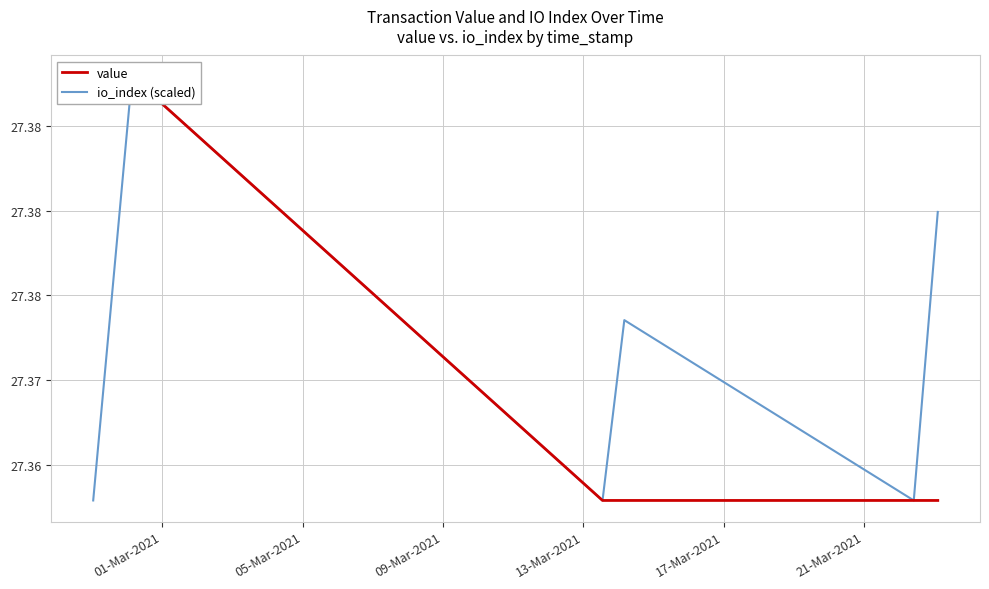

How many value values are between 27 and 28?

6